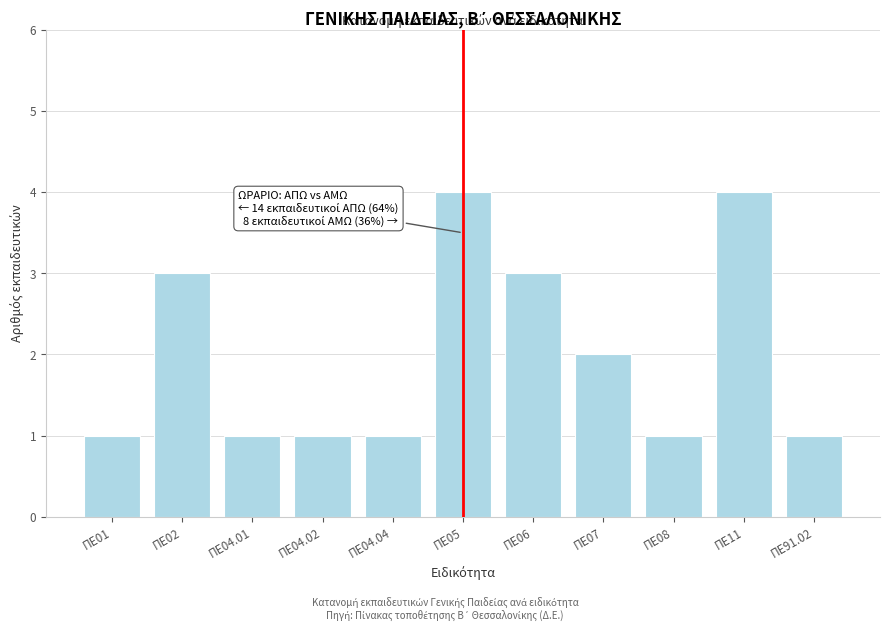

Reading left to right, transcribe all the data shown in this chart.

1	3	1	1	1	4	3	2	1	4	1